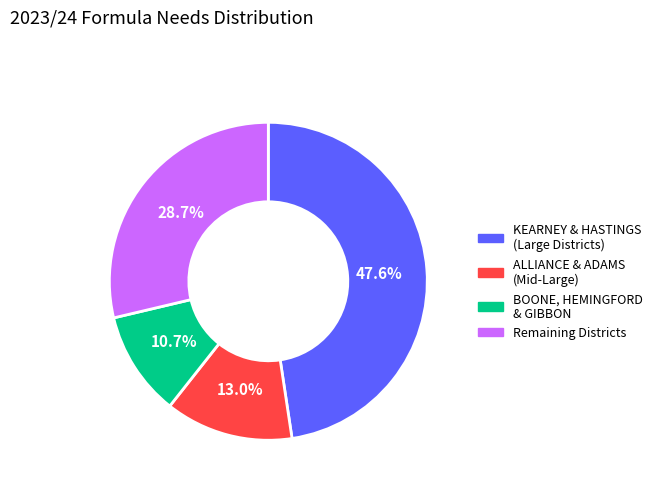

What percentage do KEARNEY & HASTINGS (Large Districts) and Remaining Districts together represent?

76.3%